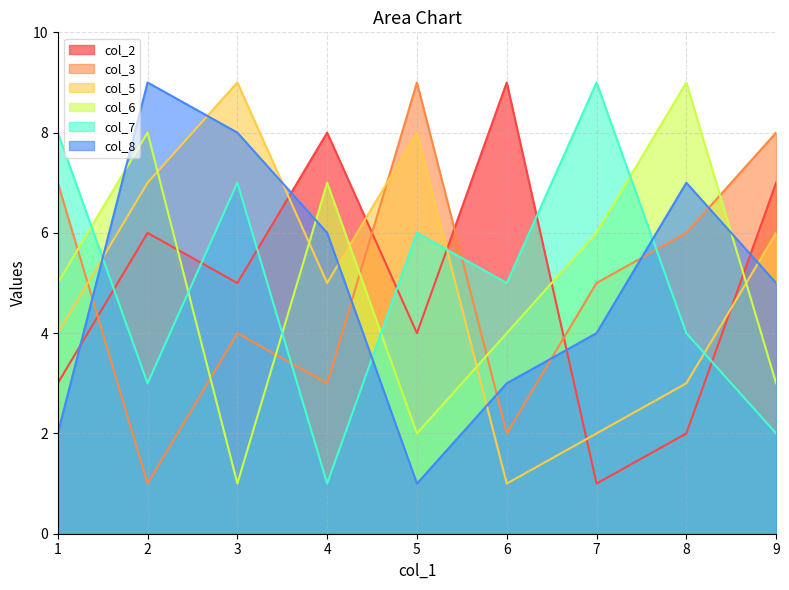

Where do col_6 and col_7 first cross each other?

1 and 2